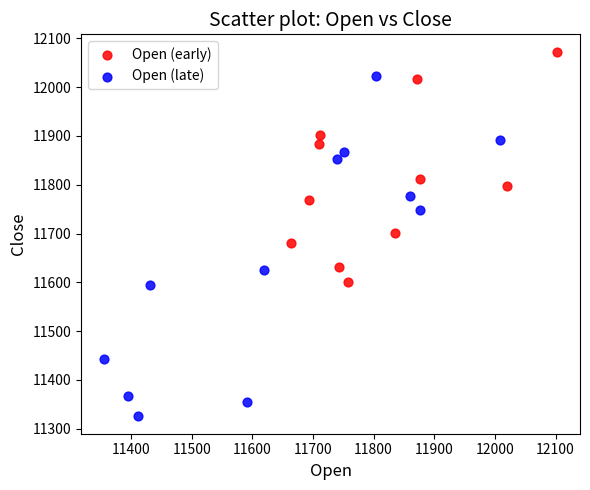

Which series contains the lowest Y value?

Open (late)